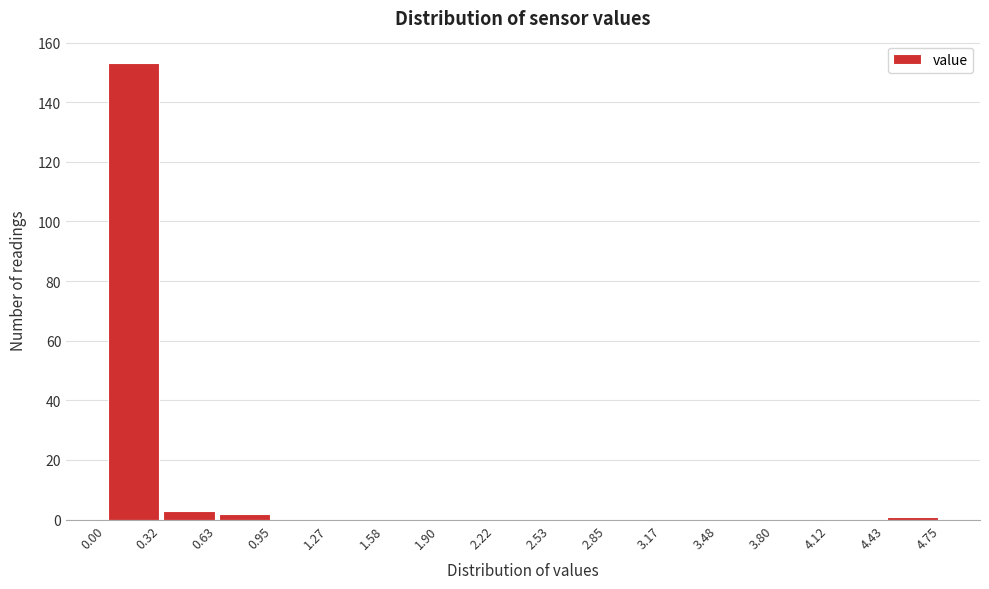

What is the height of the bar covering 0.00 to 0.32 on the x-axis? The values are not printed on the chart, so give them approximately, as read against the axis.

154